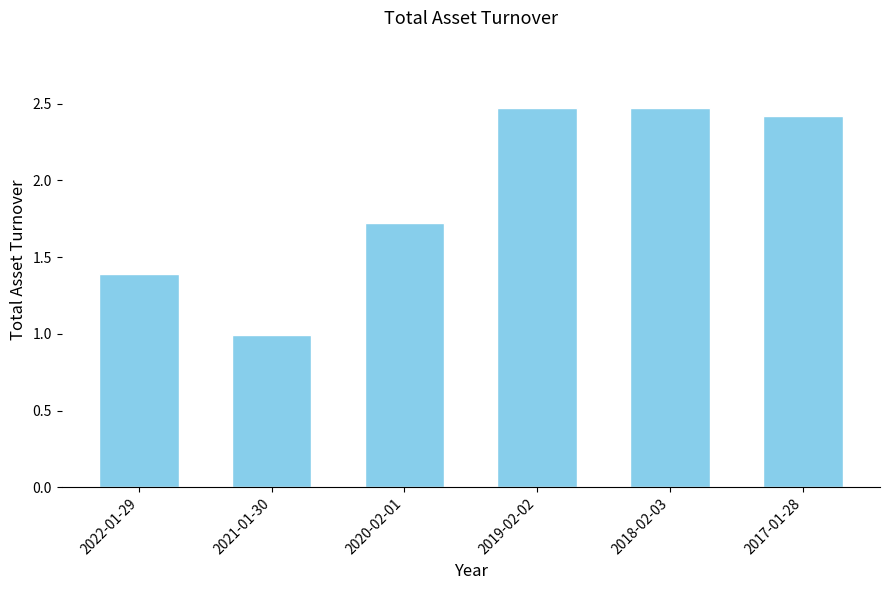

True or false: the data shows 1.7 at 2020-02-01.

True